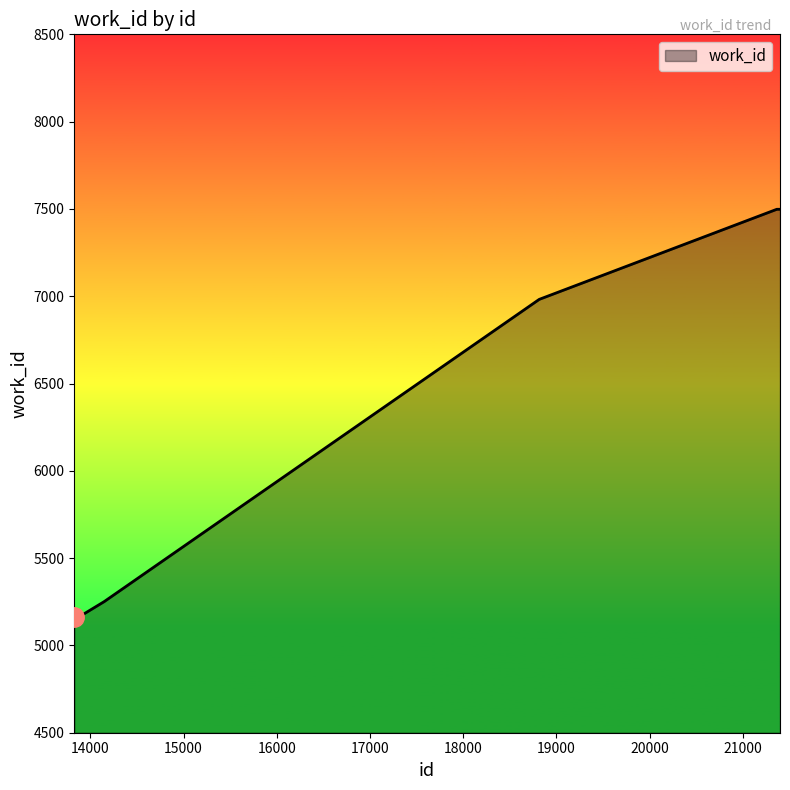

What is the difference between the maximum and minimum values?

2334